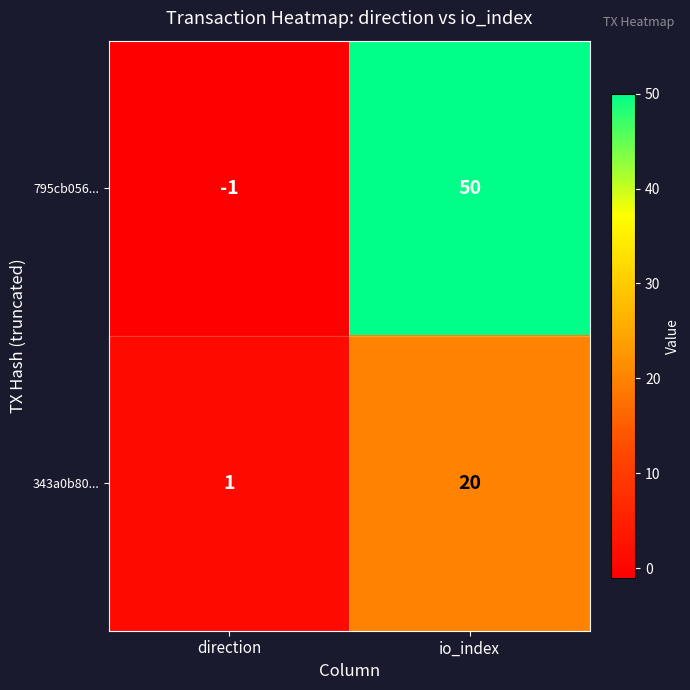

At which label is 795cb056... closest to 24?

direction